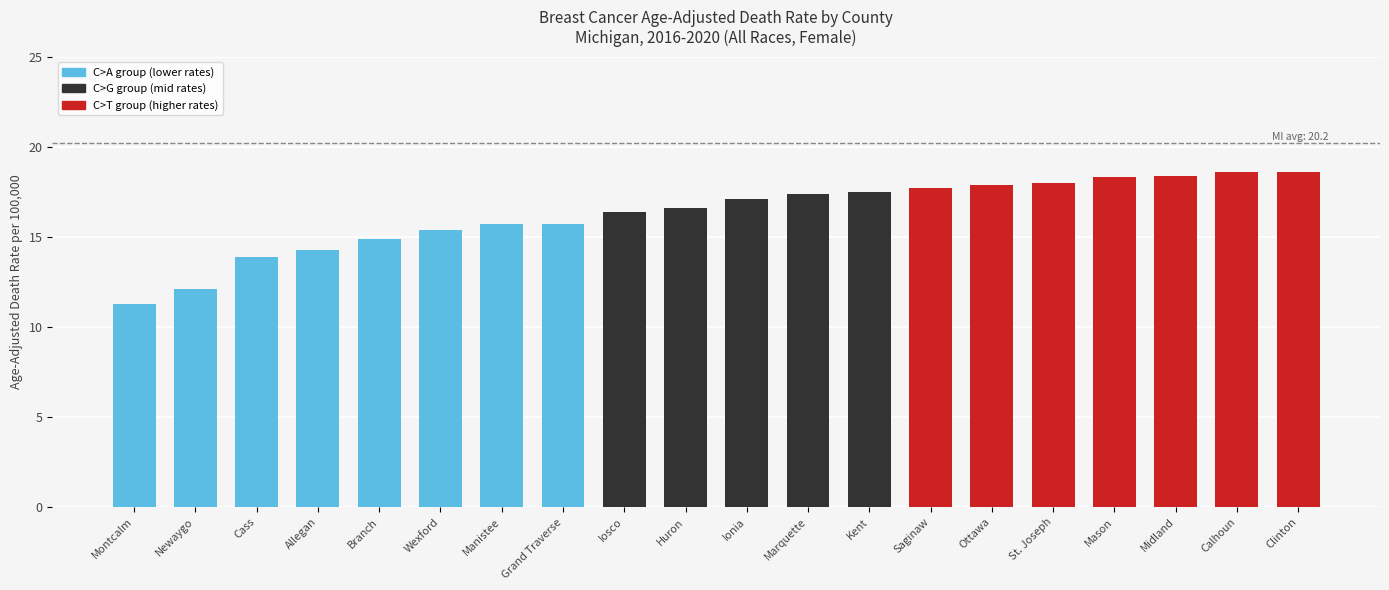

What is the average value?

16.3